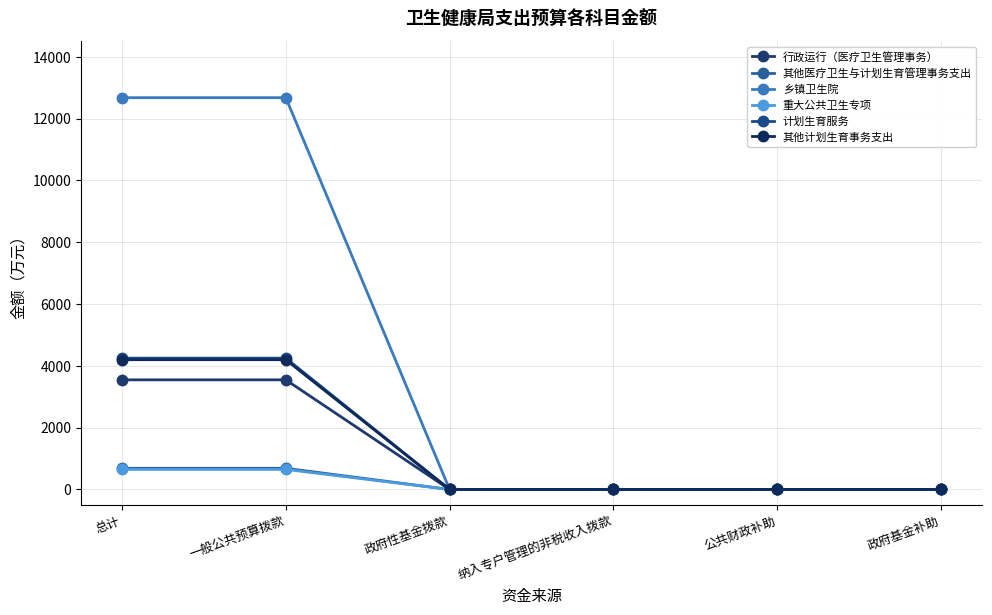

How many 其他医疗卫生与计划生育管理事务支出 values are between 0 and 685?

6